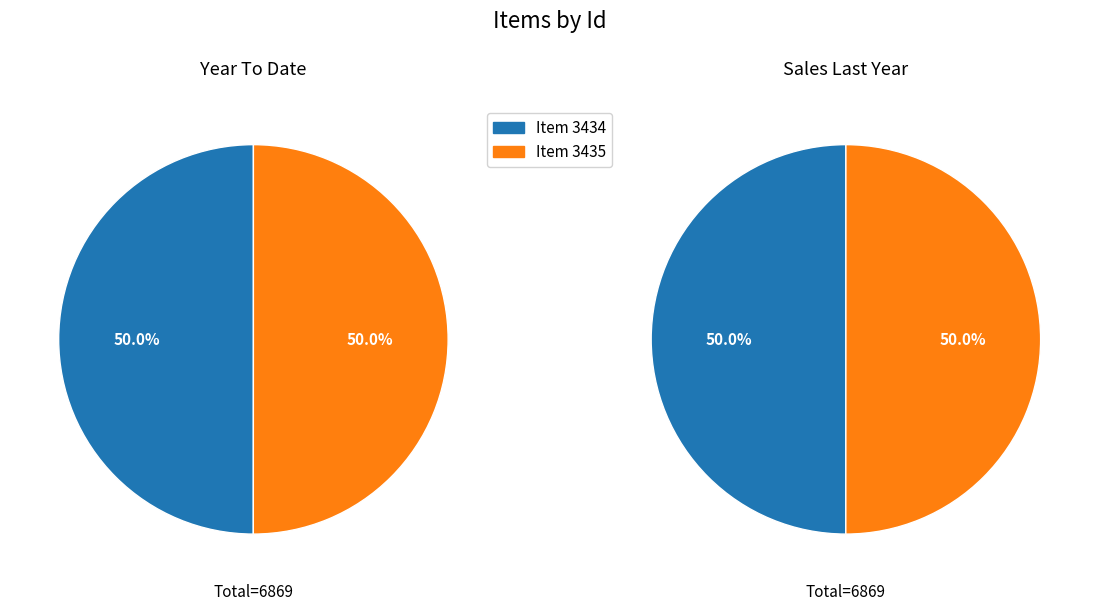

Which series has the widest spread of values?

Year To Date